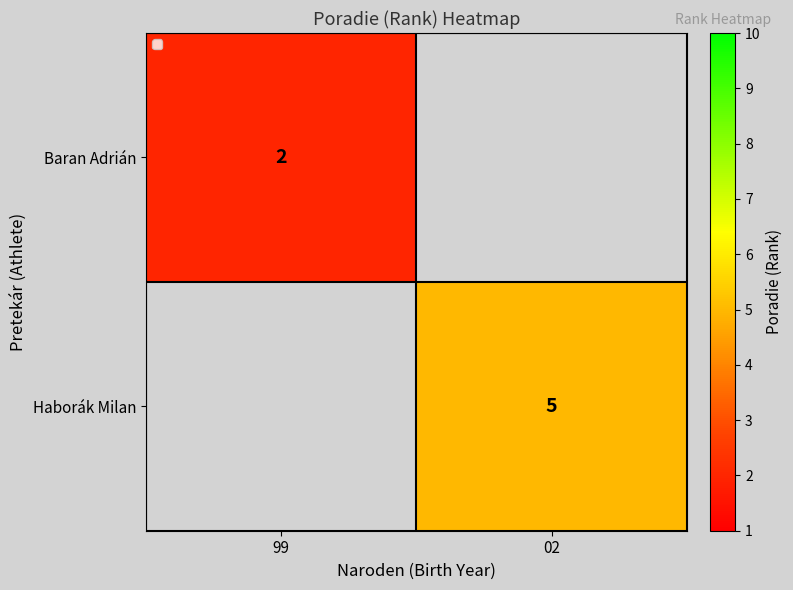

Is the value of Haborák Milan at 02 greater than the value of Baran Adrián at 99?

Yes